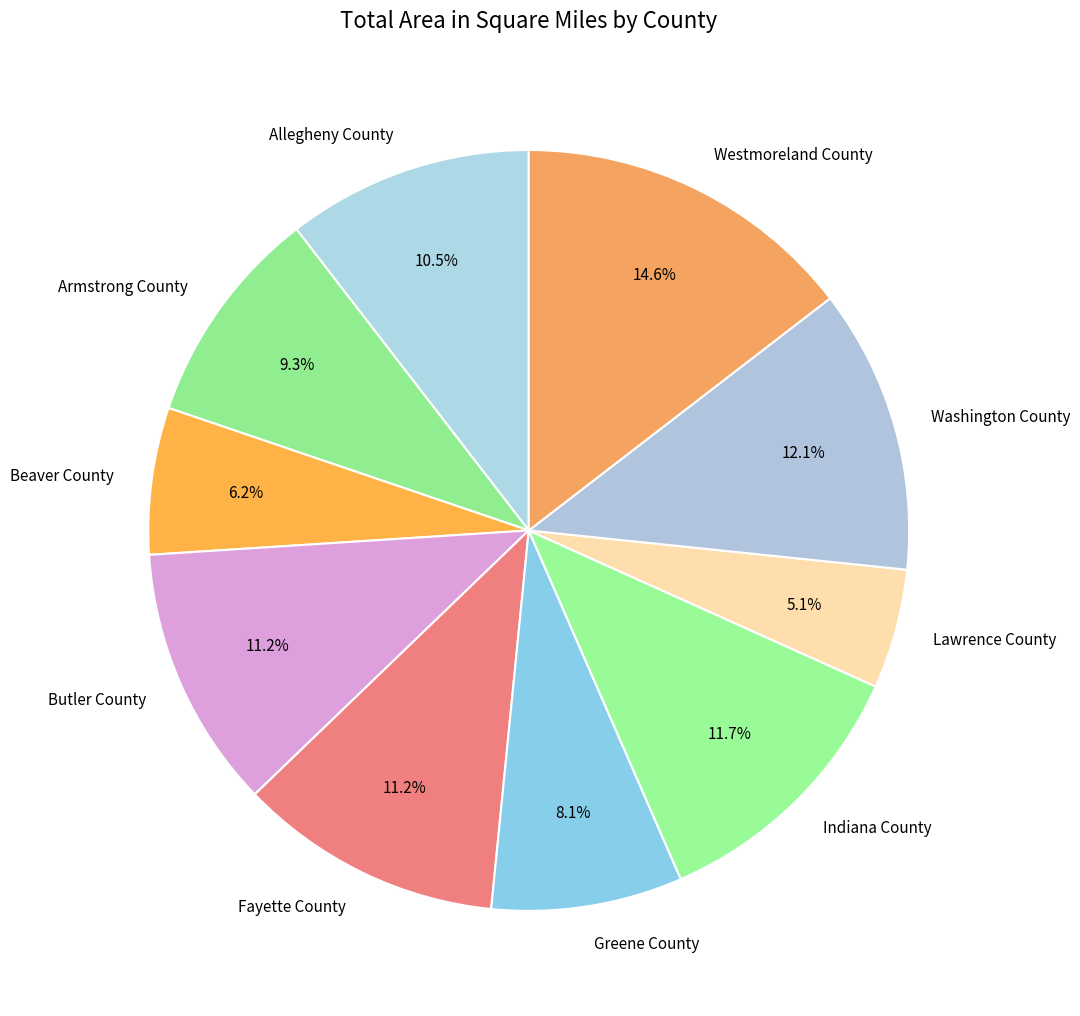

How much of the chart is everything except Allegheny County?

89.5%